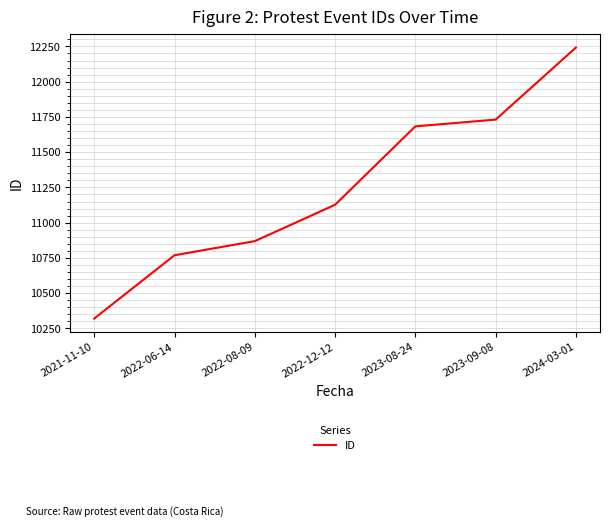

At which category does the chart reach its minimum across all series?

2021-11-10